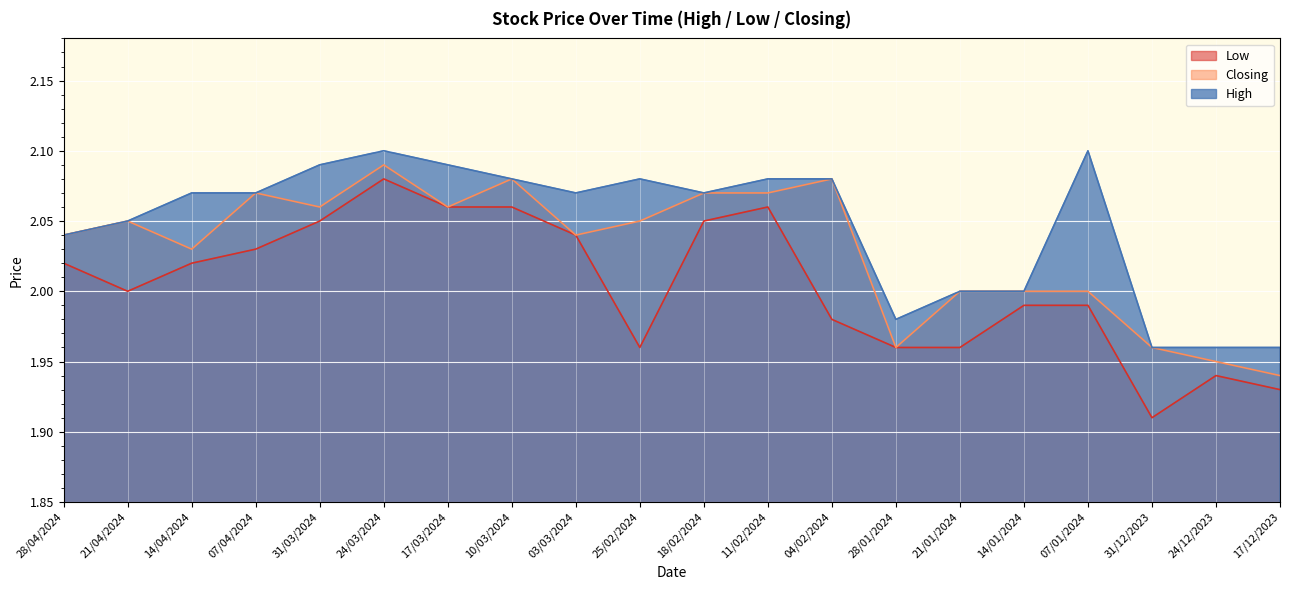

Is it true that High equals 2.1 at 24/03/2024?

True